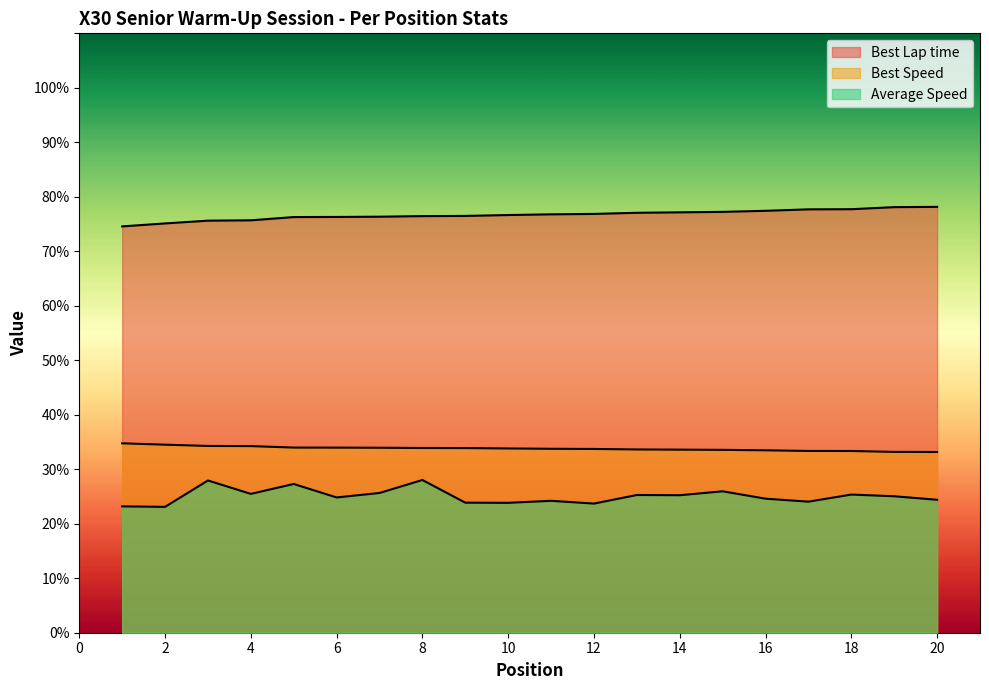

How many lines are shown in the chart?

3